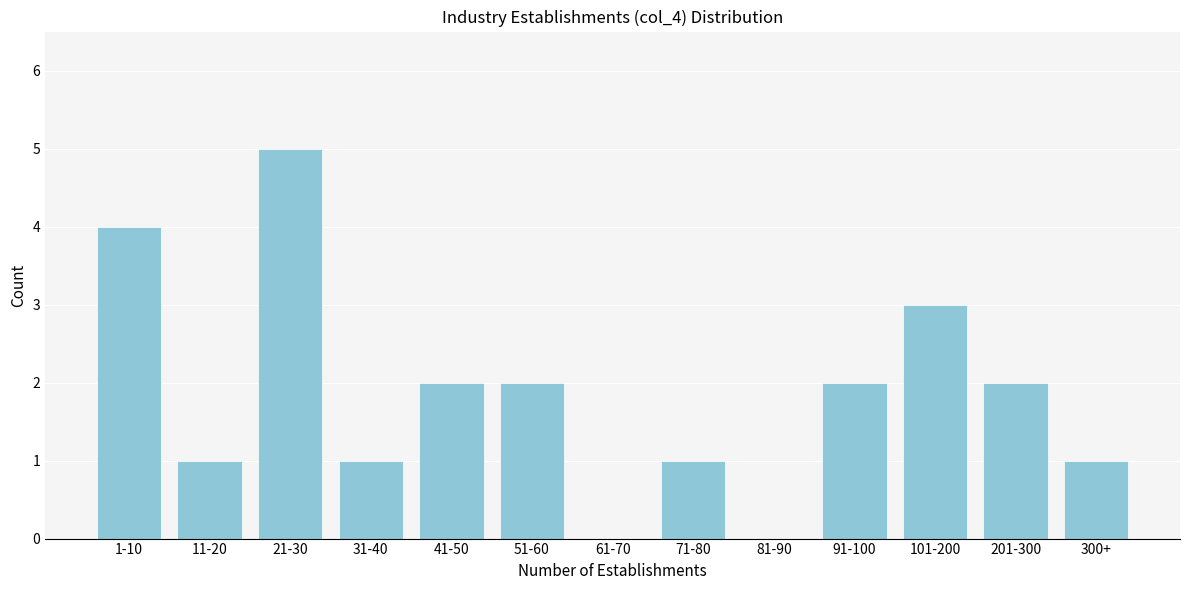

Reading left to right, extract all data points from this chart.

1-10=4	11-20=1	21-30=5	31-40=1	41-50=2	51-60=2	61-70=0	71-80=1	81-90=0	91-100=2	101-200=3	201-300=2	300+=1